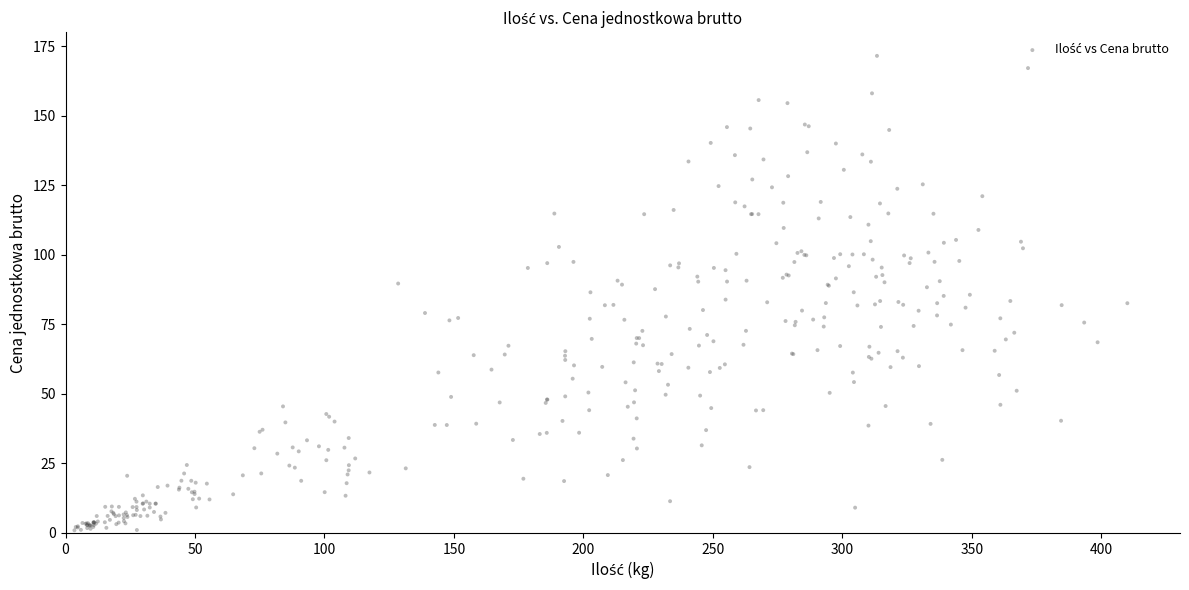

What is the range of Y values (max minus min)?

170.7